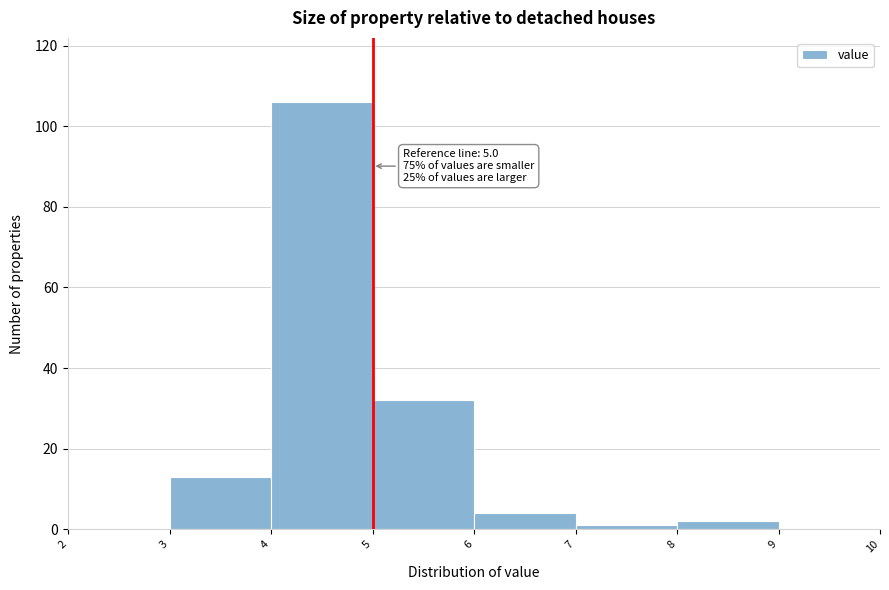

Which range on the x-axis has the tallest bar?

4 to 5